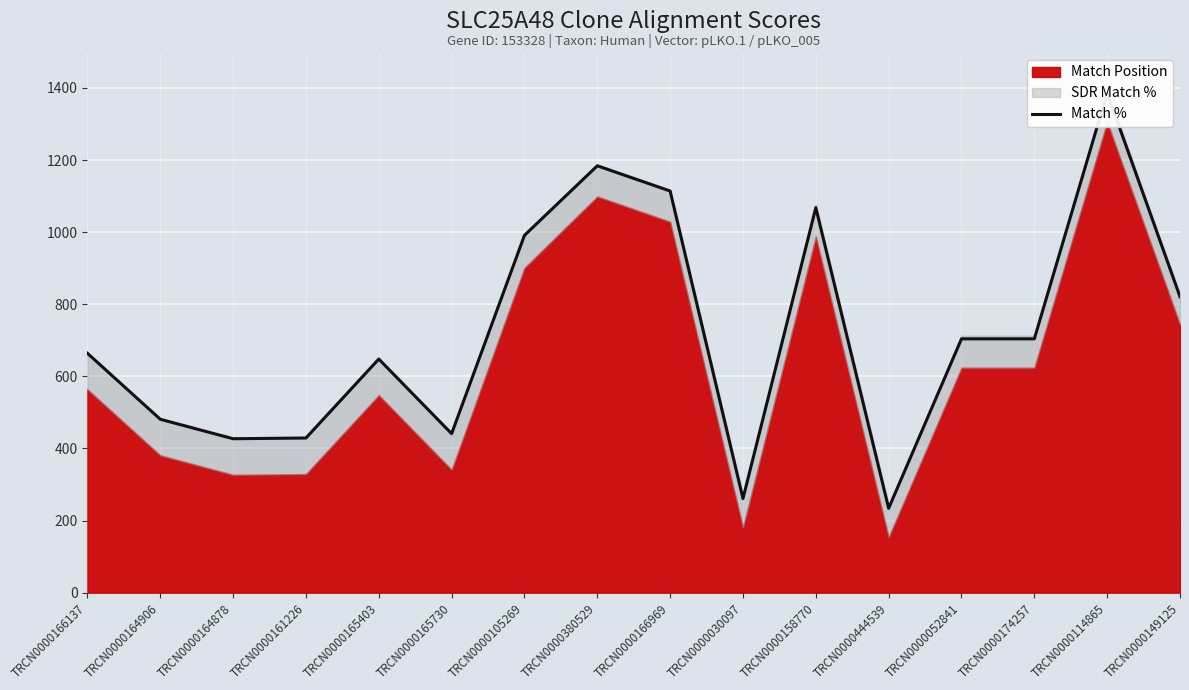

How many lines are shown in the chart?

1